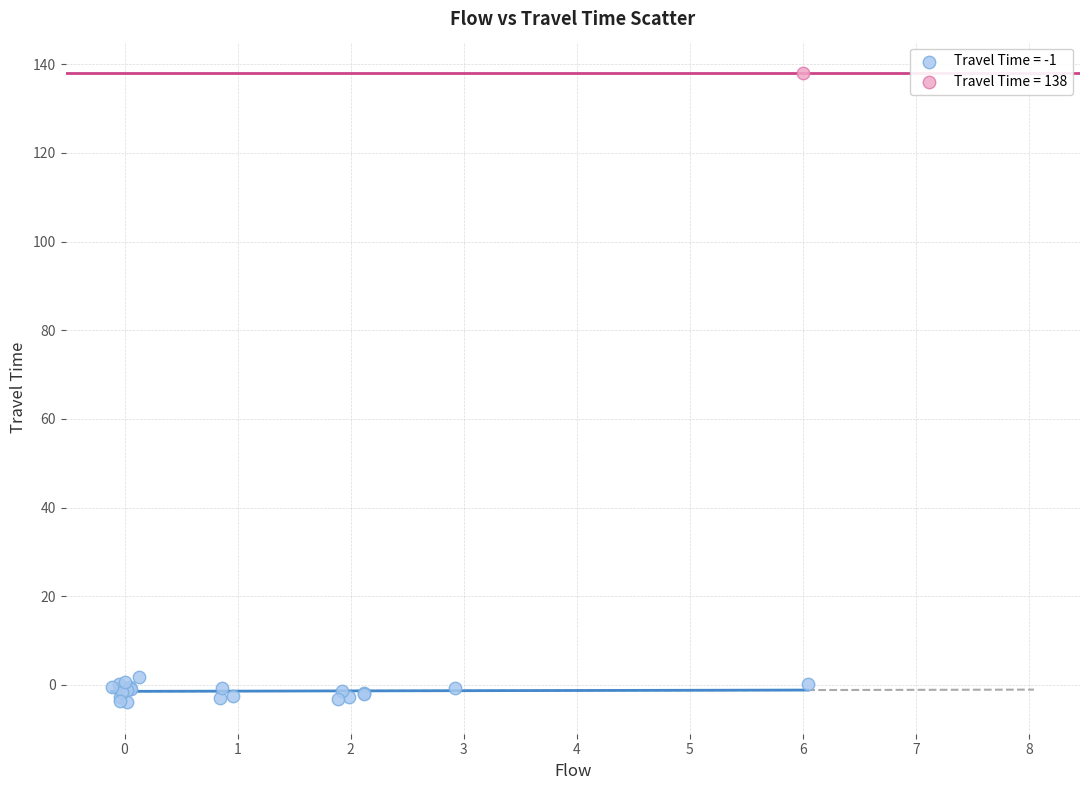

Which series reaches the maximum Y coordinate?

Travel Time = 138